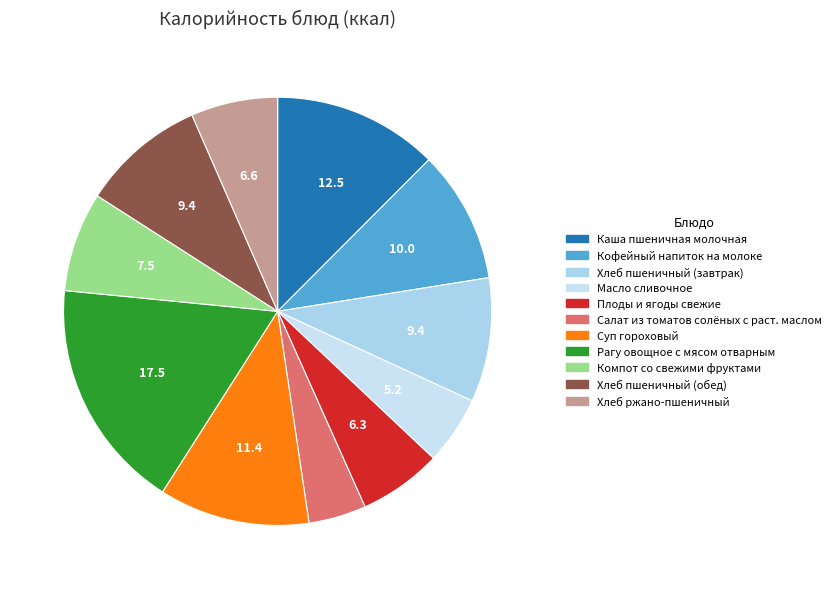

Which category has the biggest portion of the pie?

Рагу овощное с мясом отварным